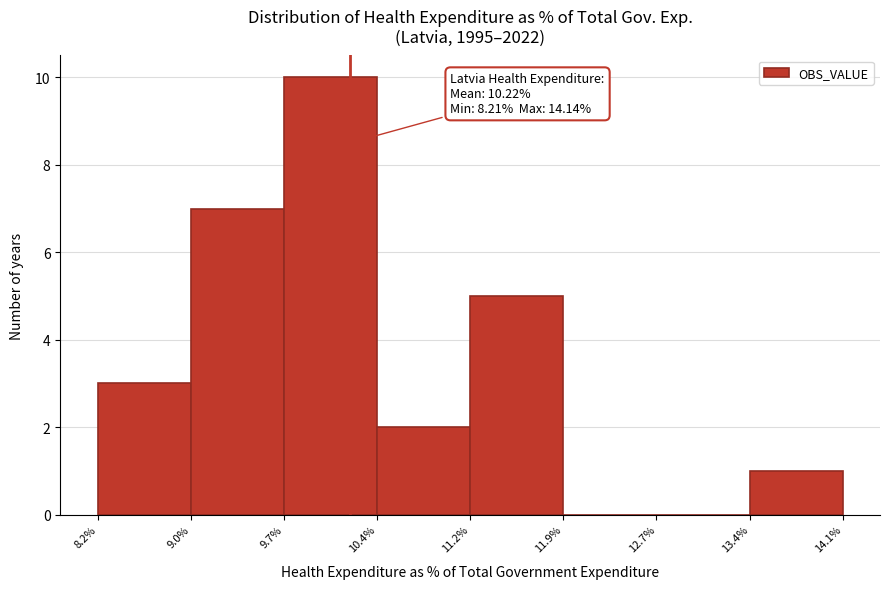

Which range on the x-axis has the tallest bar?

9.7% to 10.4%